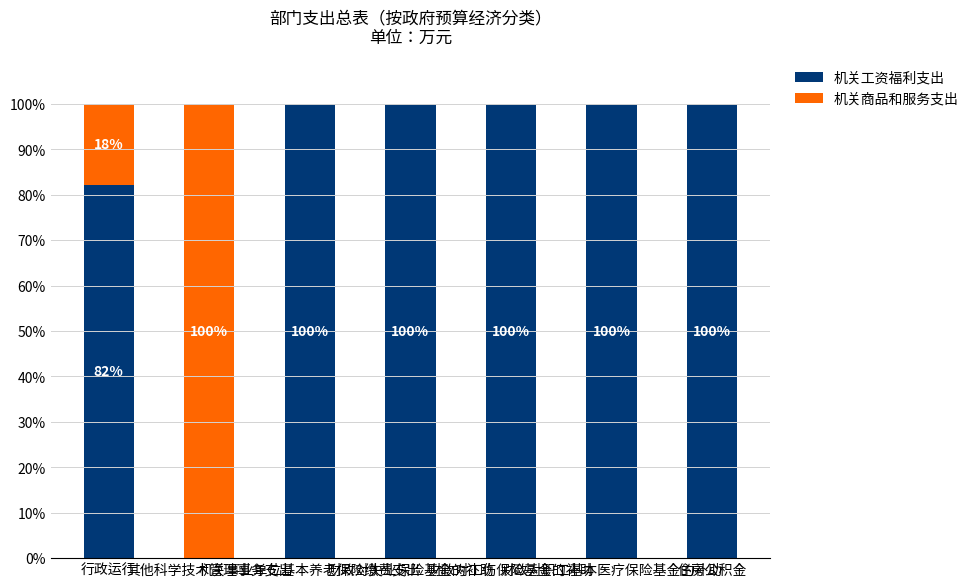

What is the highest value of the 机关工资福利支出 series?

100.0